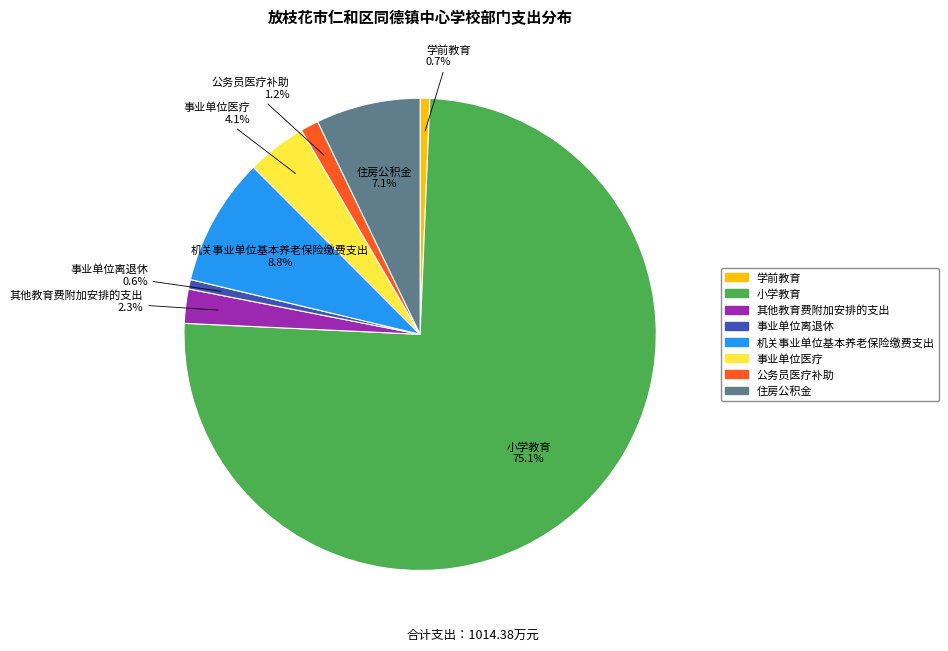

How much of the chart is everything except 公务员医疗补助?

98.8%